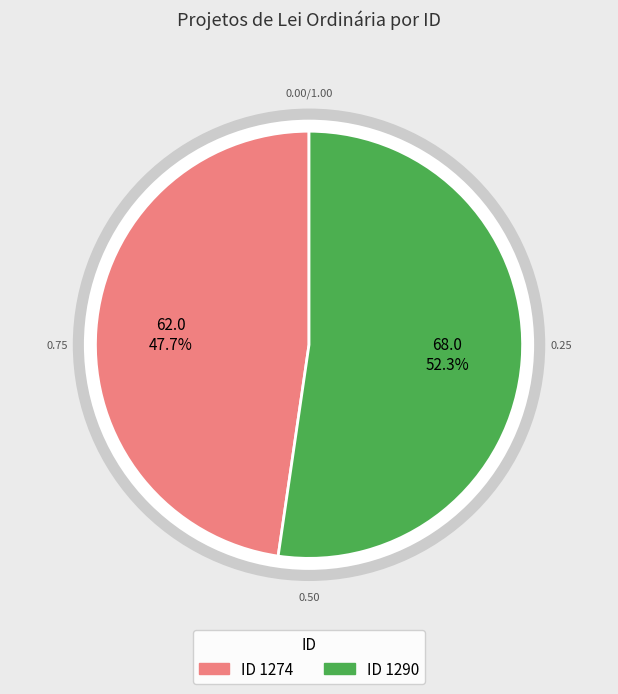

How many slices are in this pie chart?

2